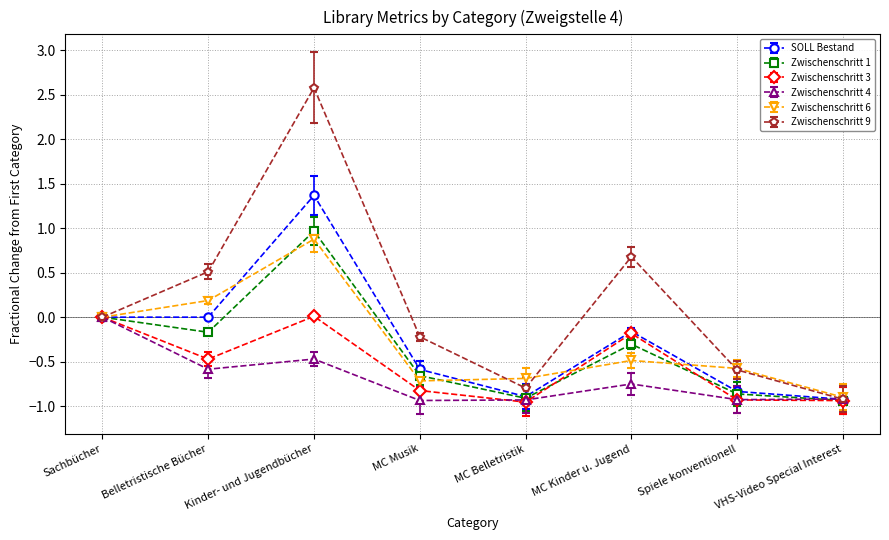

How many categories are shown in the chart?

8